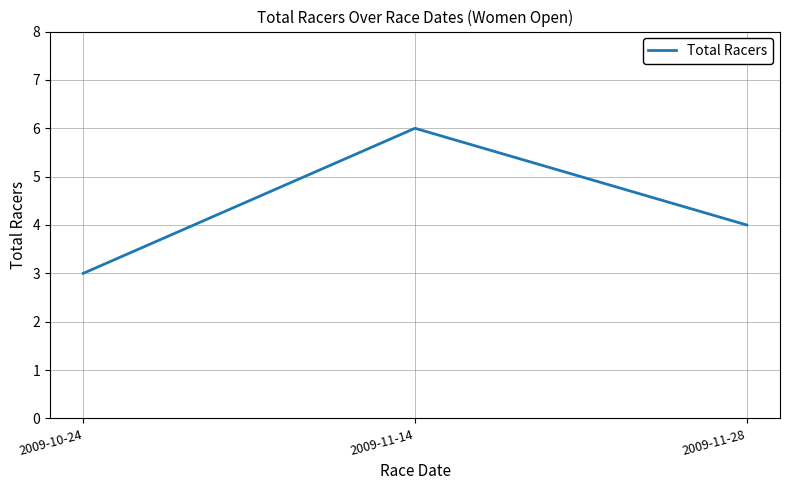

What is the change in value from 2009-10-24 to 2009-11-14?

+3